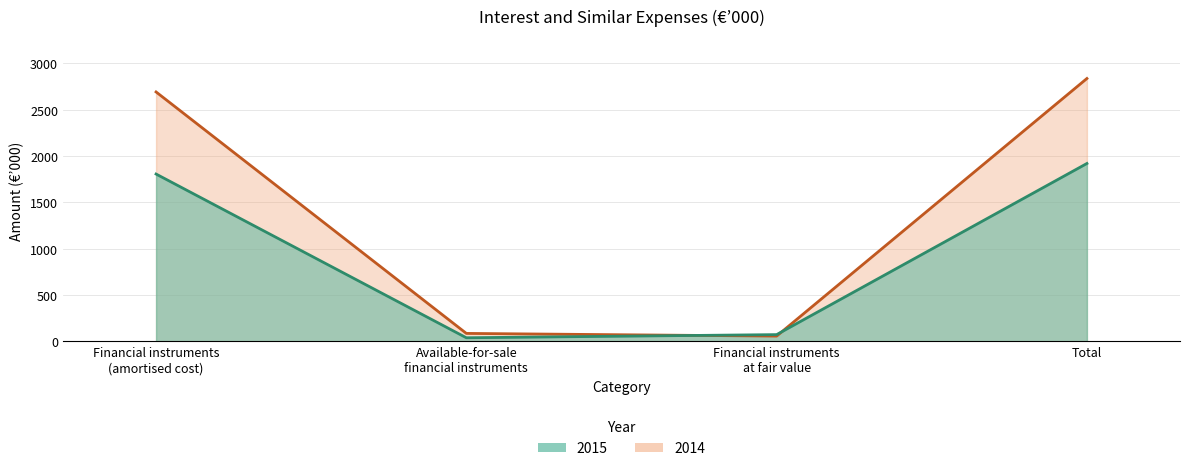

What are all the series names shown in the legend?

2015, 2014